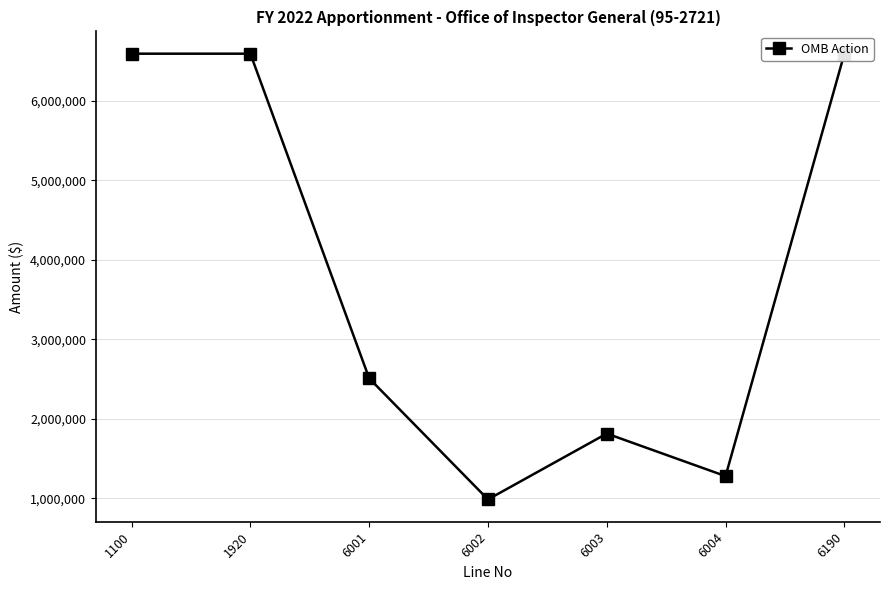

Reading right to left, what are all the values shown in this chart?

6190=6595000	6004=1280701	6003=1815990	6002=987359	6001=2510950	1920=6595000	1100=6595000